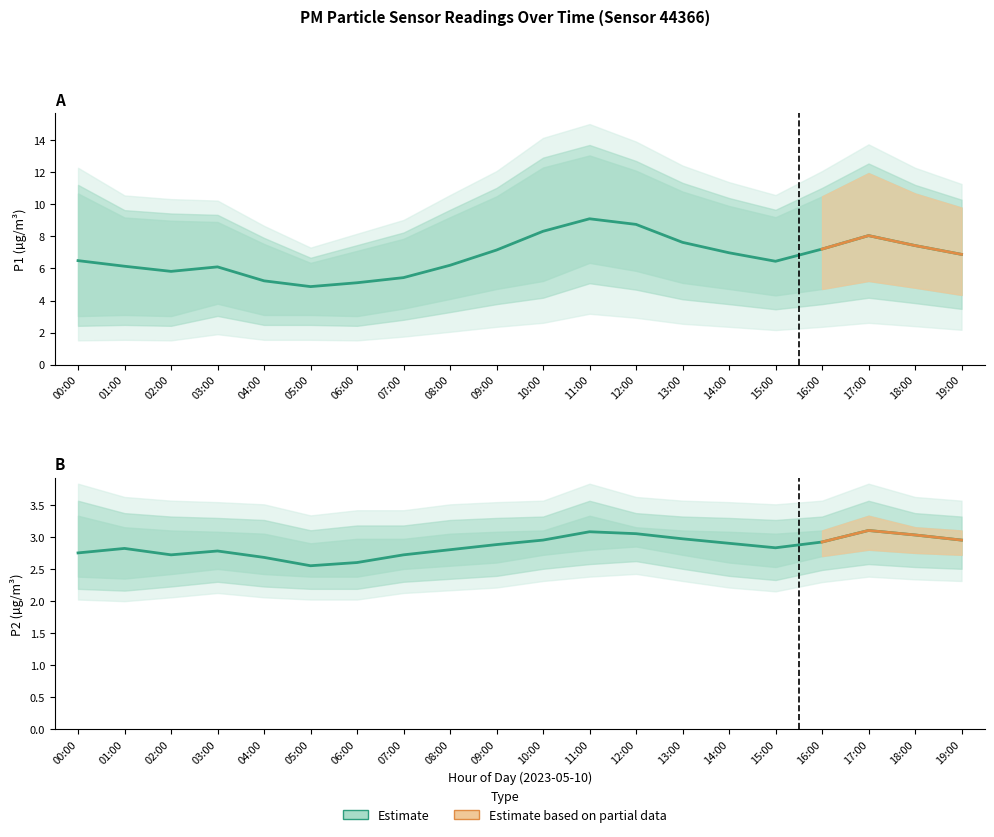

Which series has the widest spread of values?

P1_upper